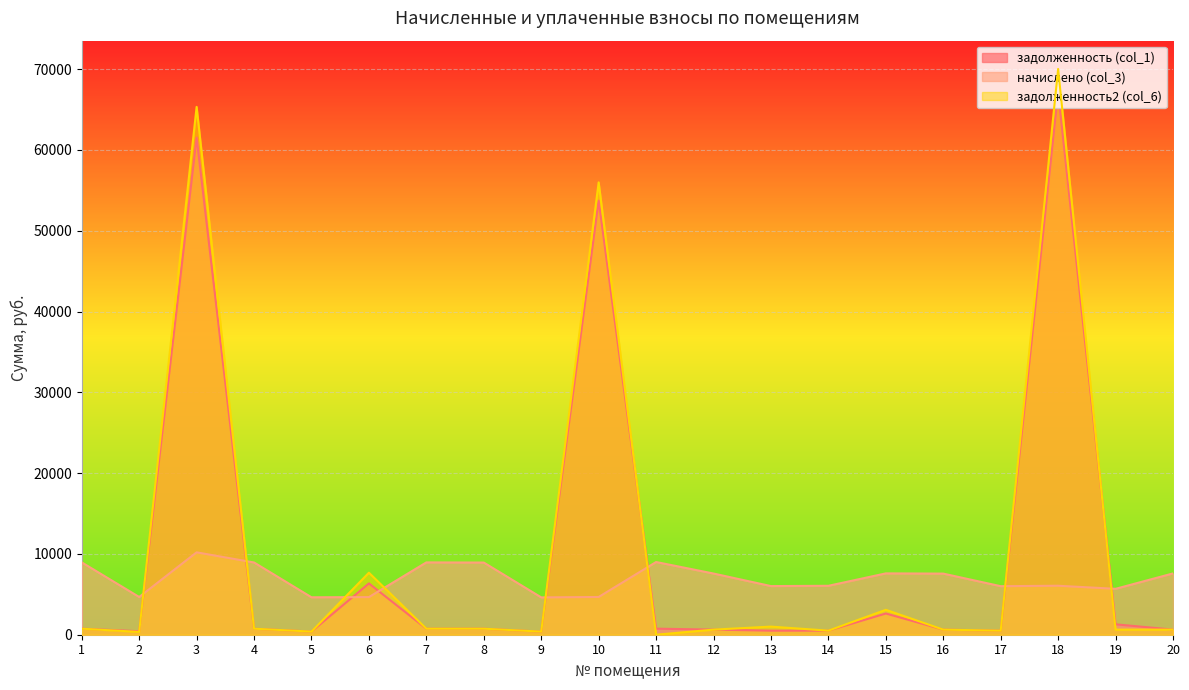

What is the difference between the maximum and minimum values in the начислено (col_3) series?

5578.2